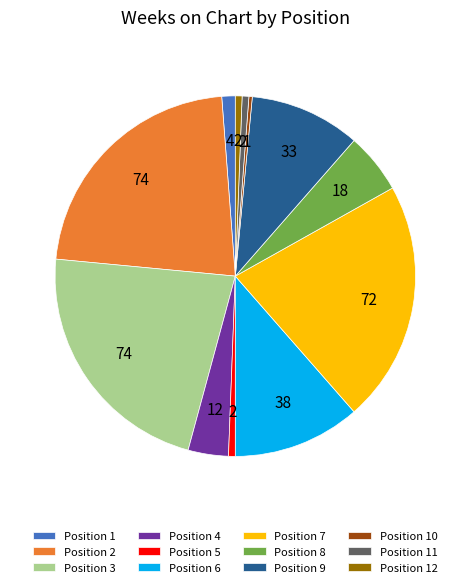

Which has a higher value, Position 2 or Position 4?

Position 2